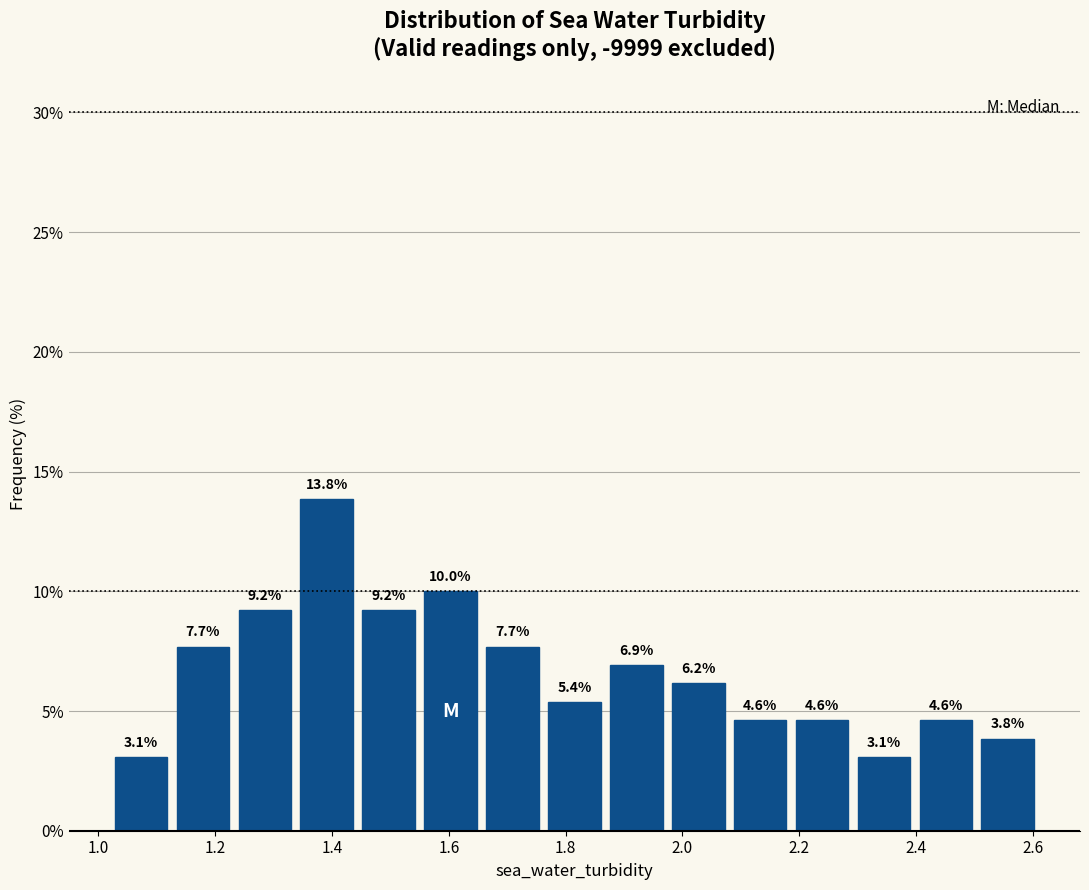

Reading left to right, transcribe this chart: for each bar, give the range it covers on the x-axis and its height. The bar edges are not printed on the chart, so give them approximately, as read against the axis.

1.020 to 1.126: 3.1
1.126 to 1.232: 7.7
1.232 to 1.338: 9.2
1.338 to 1.444: 13.8
1.444 to 1.550: 9.2
1.550 to 1.656: 10.0
1.656 to 1.762: 7.7
1.762 to 1.868: 5.4
1.868 to 1.974: 6.9
1.974 to 2.080: 6.2
2.080 to 2.186: 4.6
2.186 to 2.292: 4.6
2.292 to 2.398: 3.1
2.398 to 2.504: 4.6
2.504 to 2.610: 3.8